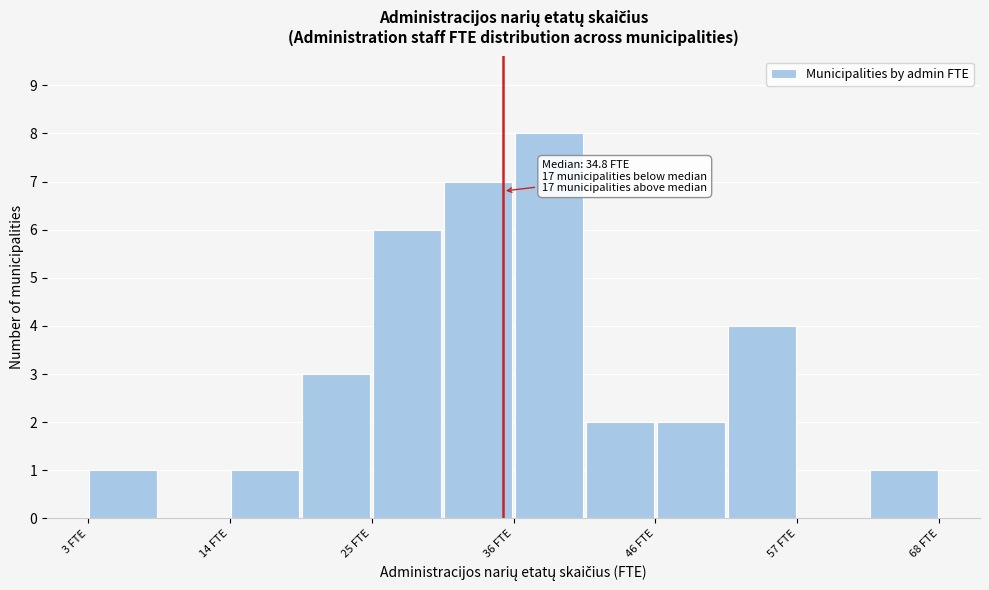

Read against the x-axis, roughly where is the centre of the tallest bar?

38